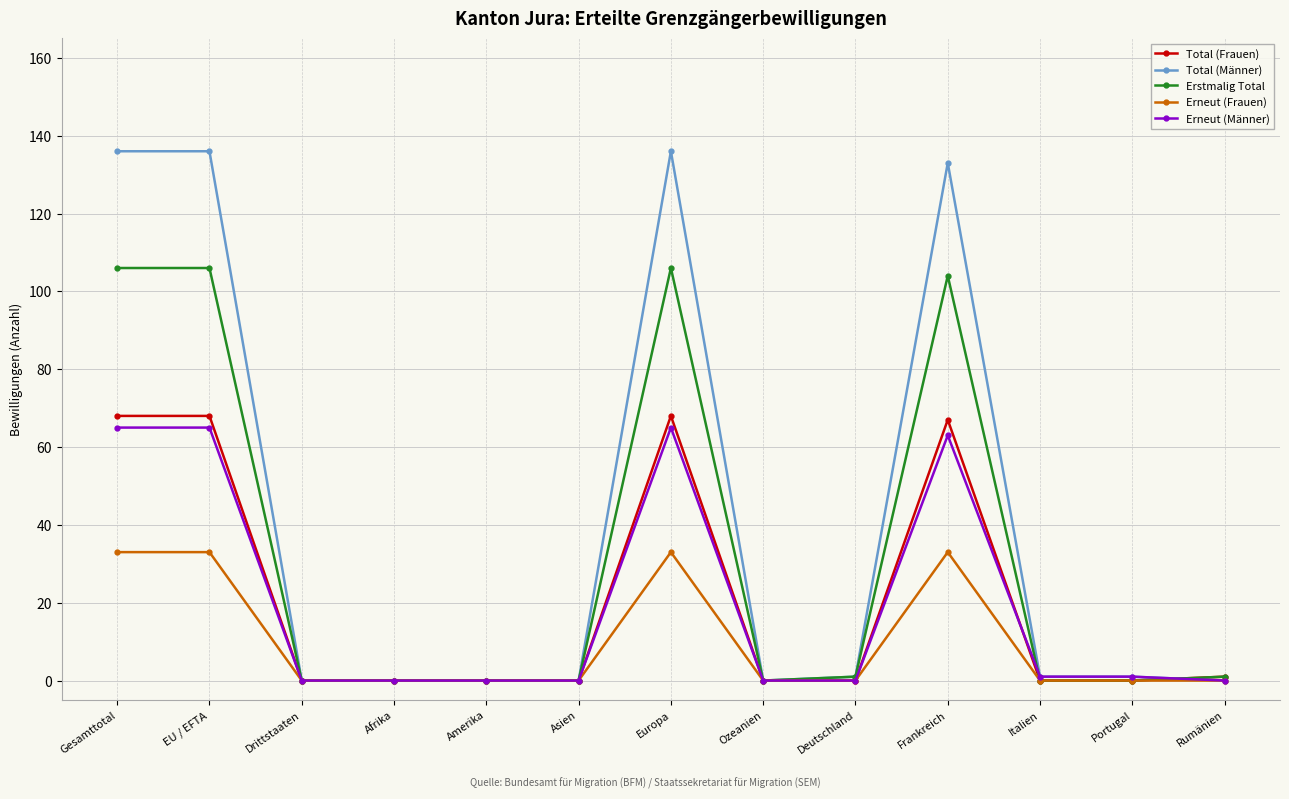

Count the number of categories in the chart.

13